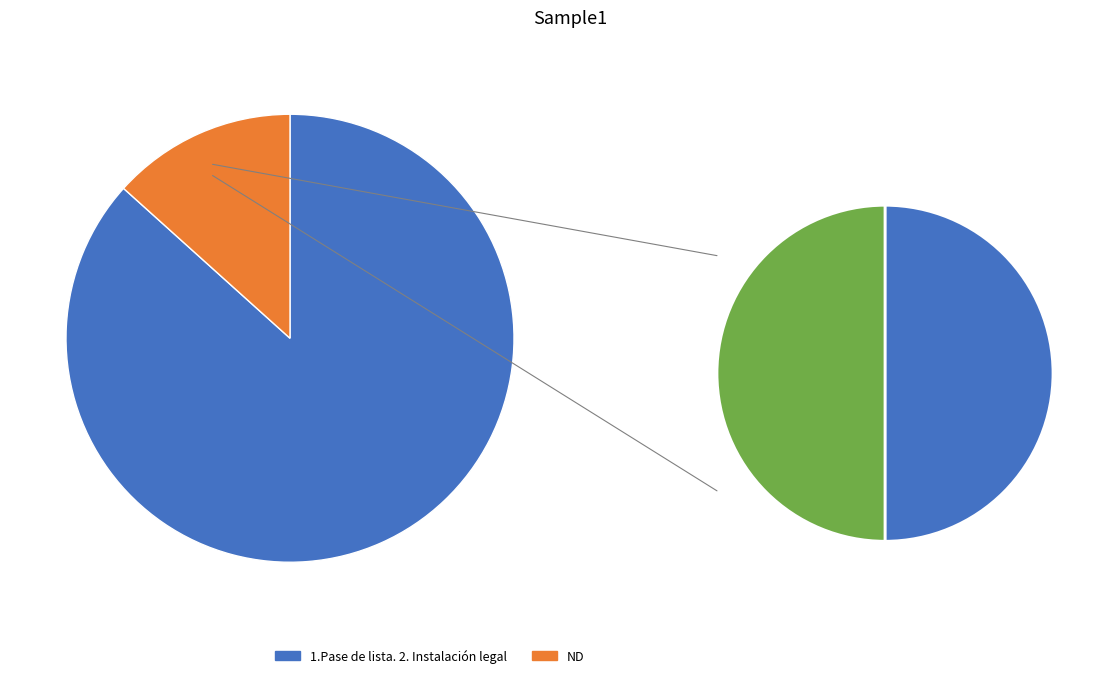

Which slice is the largest?

1.Pase de lista. 2. Instalación legal